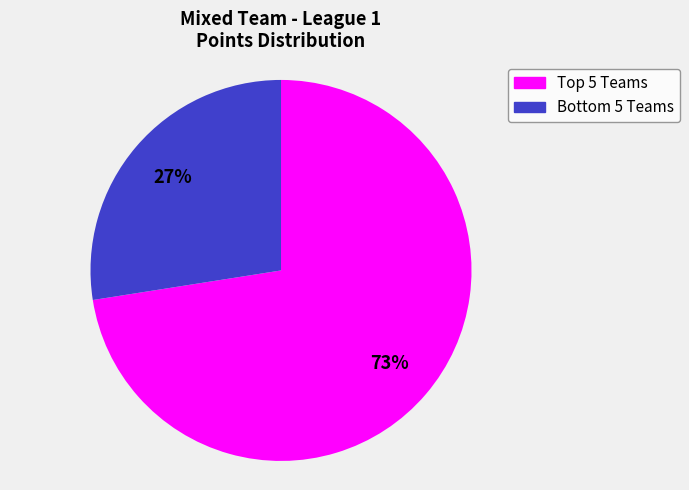

Does any single category account for the majority?

Yes